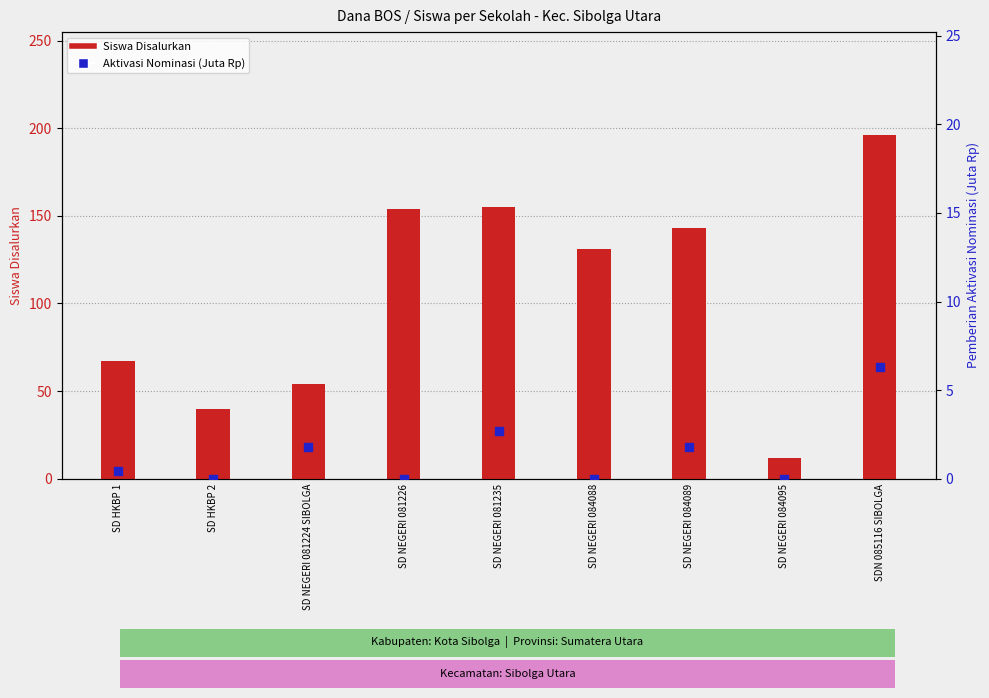

Which series has the largest total across all categories?

Siswa Disalurkan